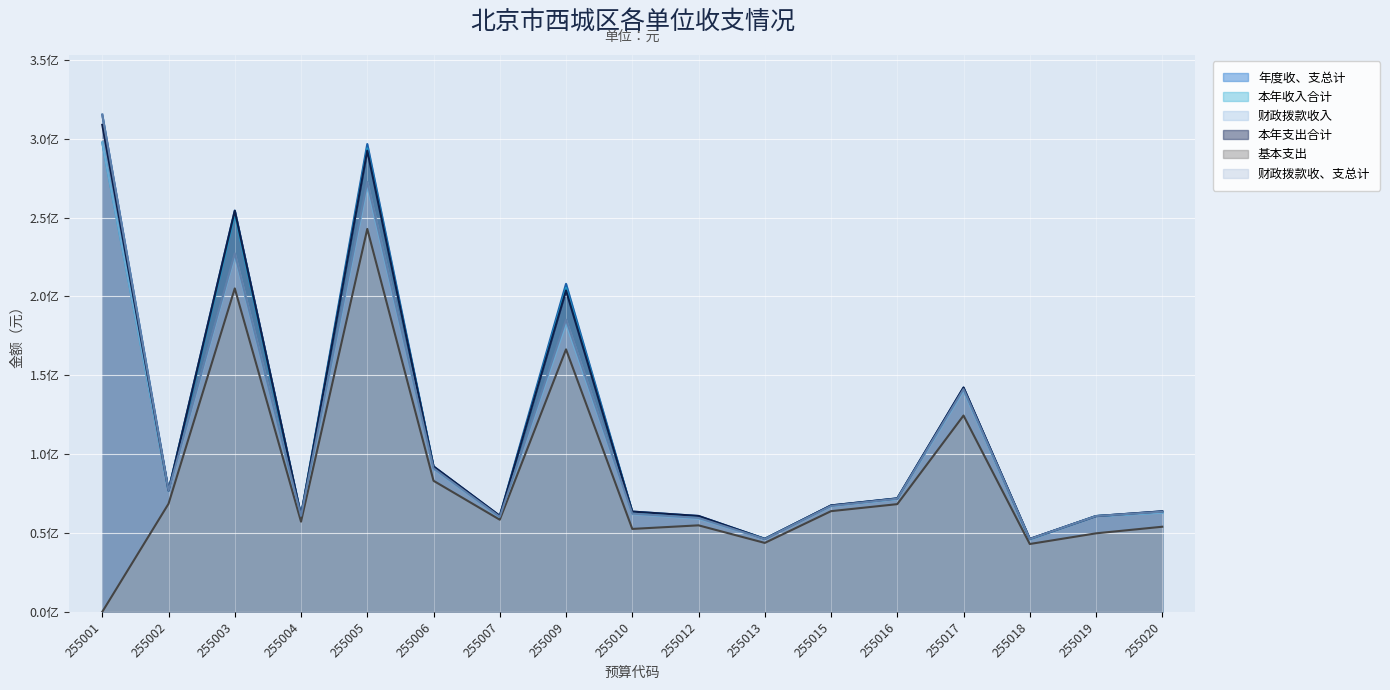

Which series changed the most between 255004 and 255012?

基本支出